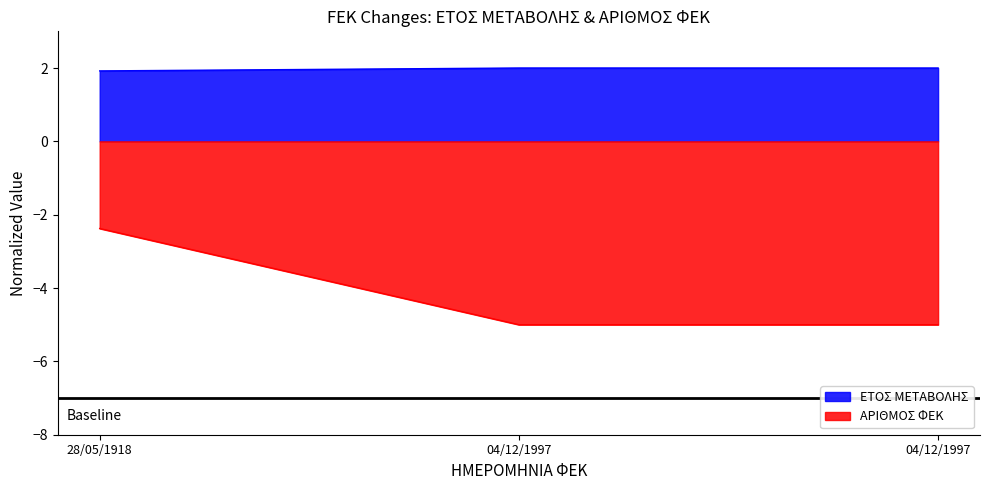

Which series has the largest range (max minus min)?

ΑΡΙΘΜΟΣ ΦΕΚ